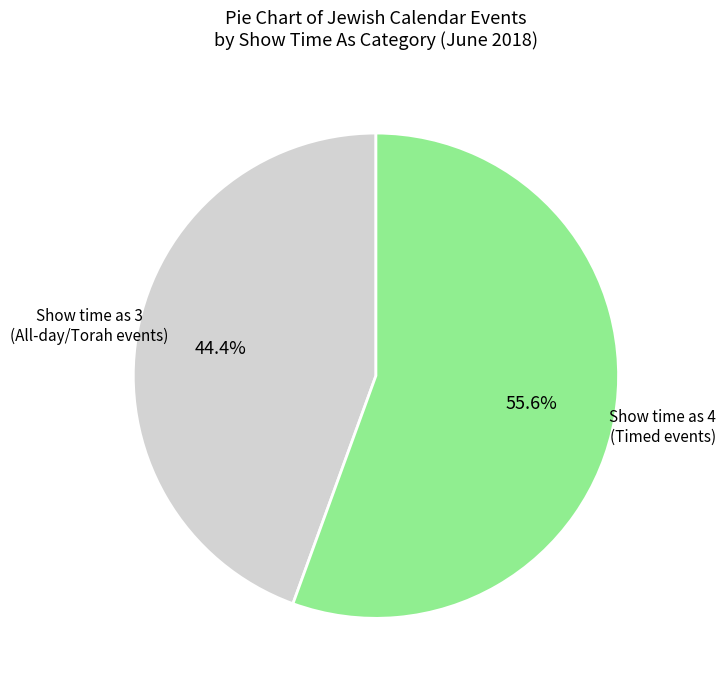

Does any single category account for the majority?

Yes